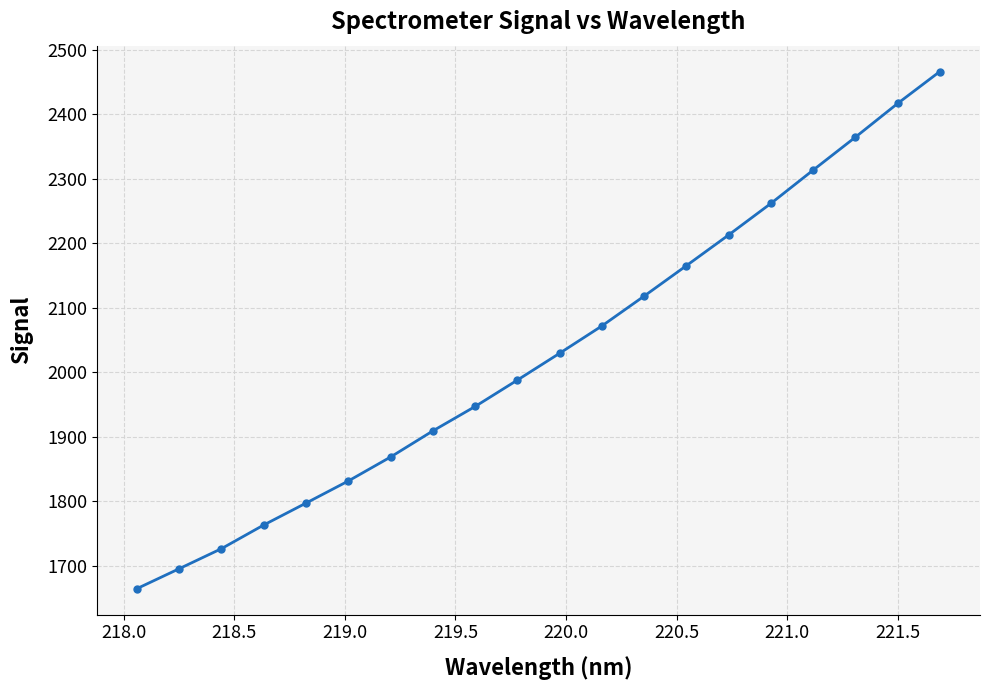

What is the value of the 10th point from the left?

1987.9